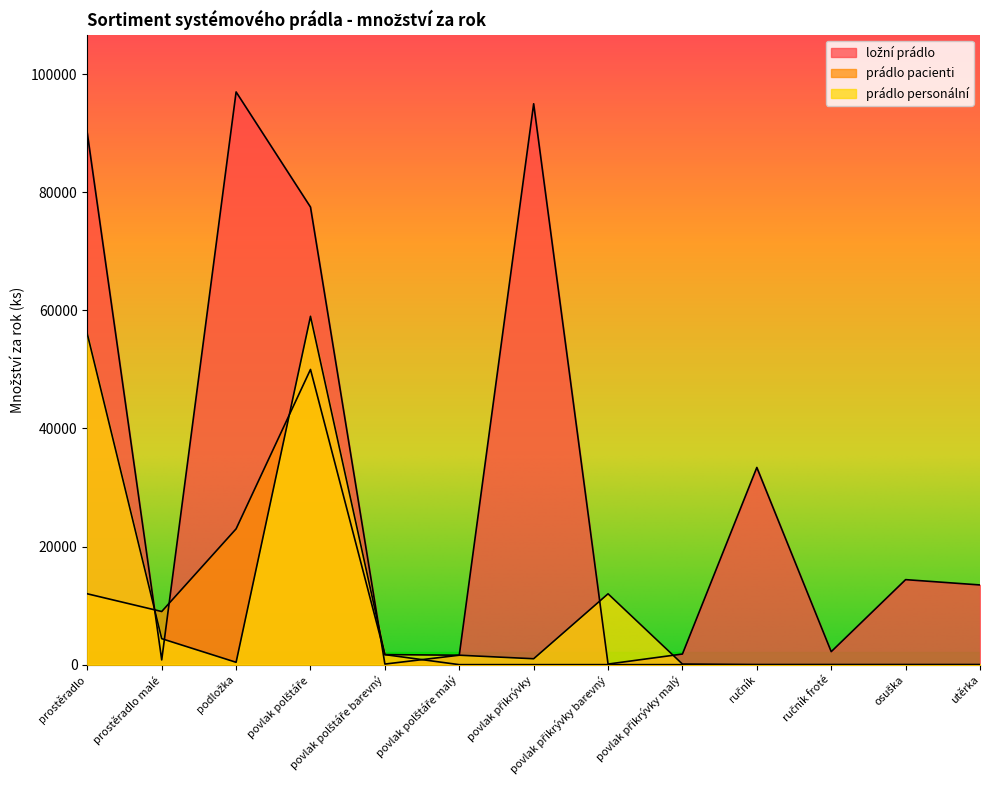

Rank the series by their maximum value, from highest to lowest.

ložní prádlo, prádlo personální, prádlo pacienti